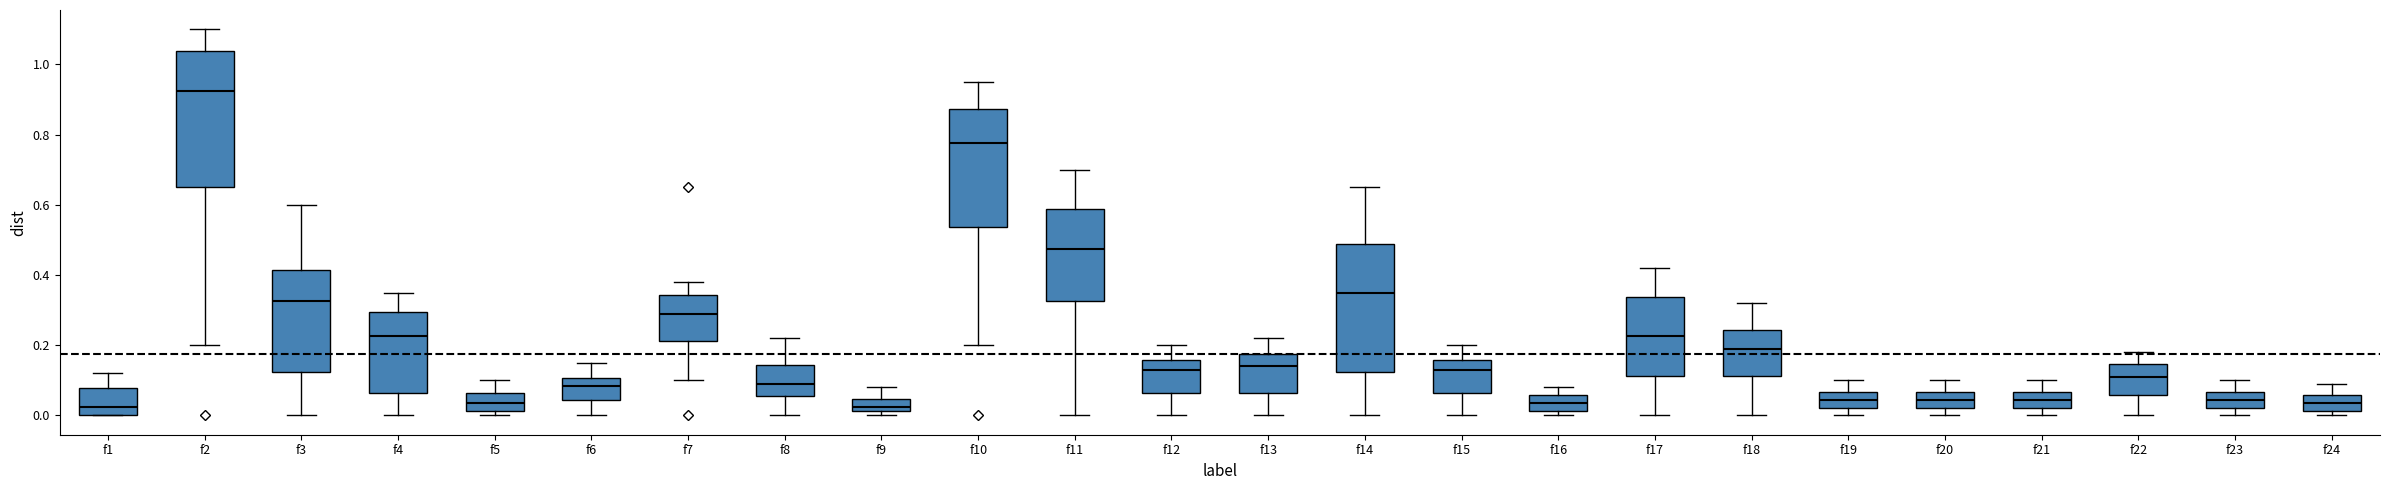

Which box has the highest median line?

f2